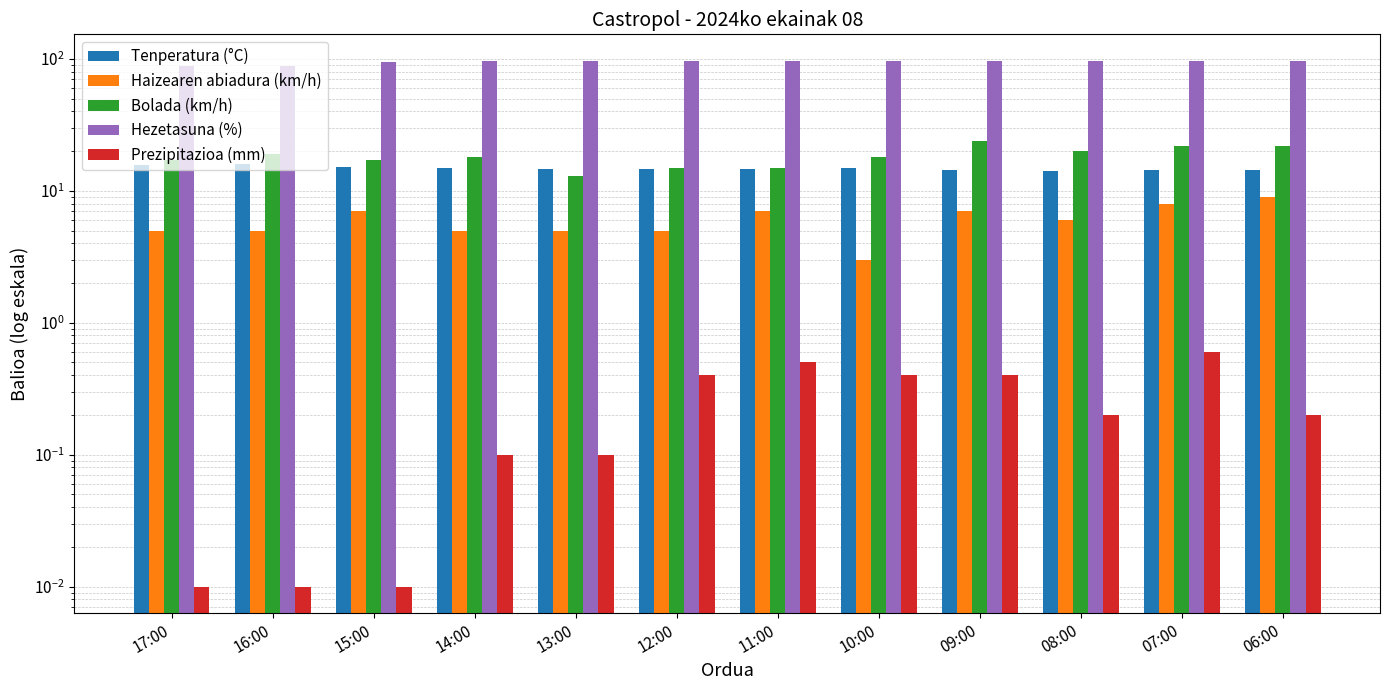

Which has a higher value, 15:00 or 07:00?

15:00